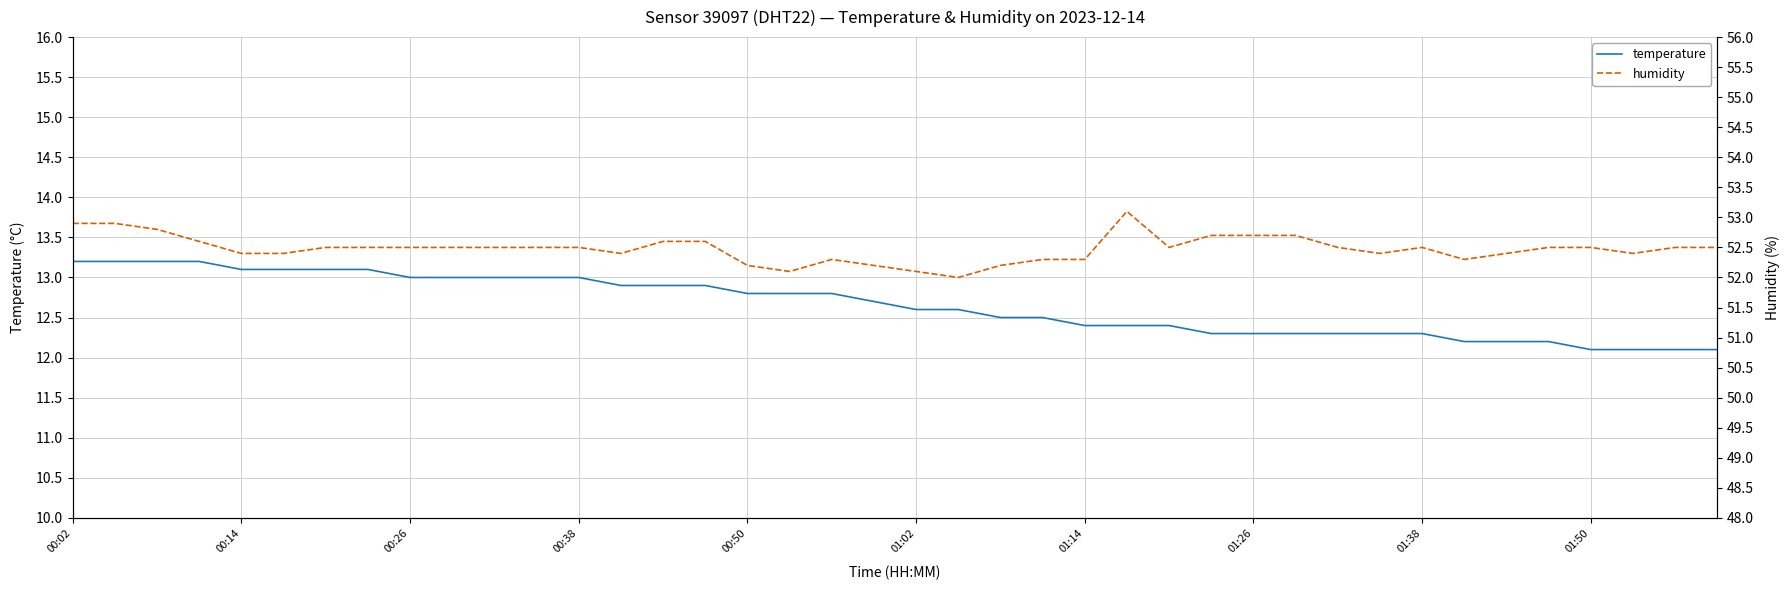

Reading right to left, what are all the values shown in this chart?

temperature: 12.1	12.1	12.1	12.1	12.2	12.2	12.2	12.3	12.3	12.3	12.3	12.3	12.3	12.4	12.4	12.4	12.5	12.5	12.6	12.6	12.7	12.8	12.8	12.8	12.9	12.9	12.9	13.0	13.0	13.0	13.0	13.0	13.1	13.1	13.1	13.1	13.2	13.2	13.2	13.2
humidity: 52.5	52.5	52.4	52.5	52.5	52.4	52.3	52.5	52.4	52.5	52.7	52.7	52.7	52.5	53.1	52.3	52.3	52.2	52.0	52.1	52.2	52.3	52.1	52.2	52.6	52.6	52.4	52.5	52.5	52.5	52.5	52.5	52.5	52.5	52.4	52.4	52.6	52.8	52.9	52.9